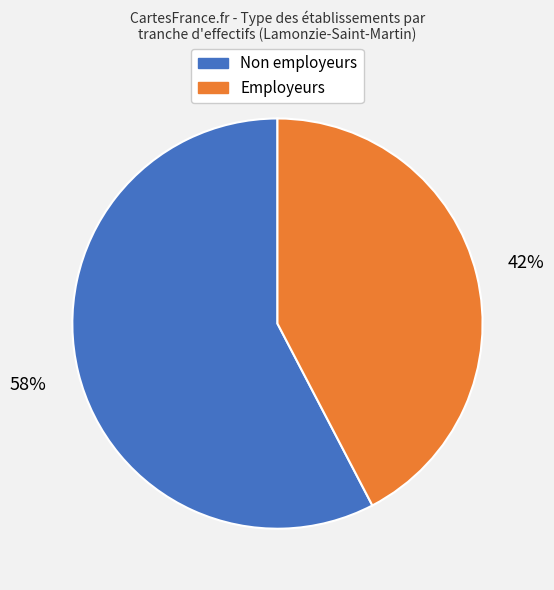

To the nearest percent, what is the average slice percentage?

50%